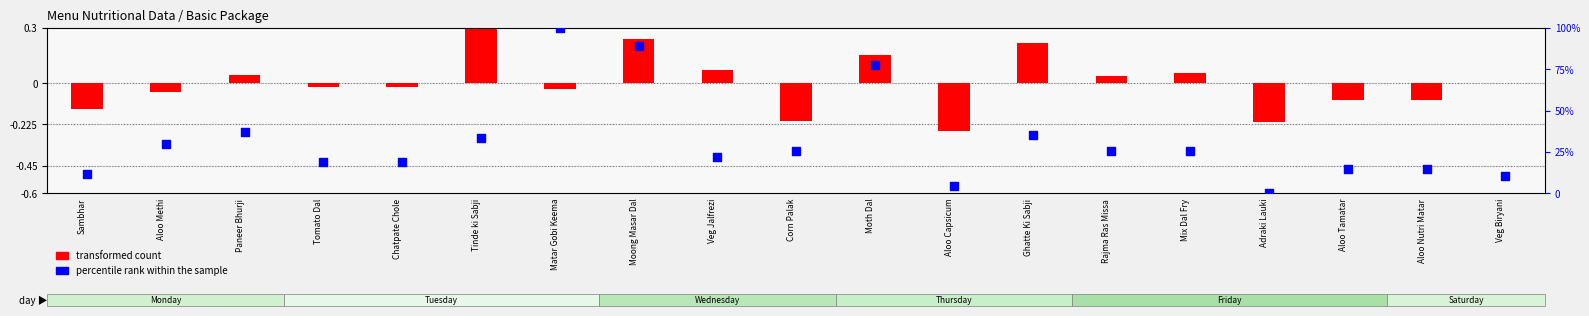

What is the total value across all series at Rajma Ras Missa?

26.0